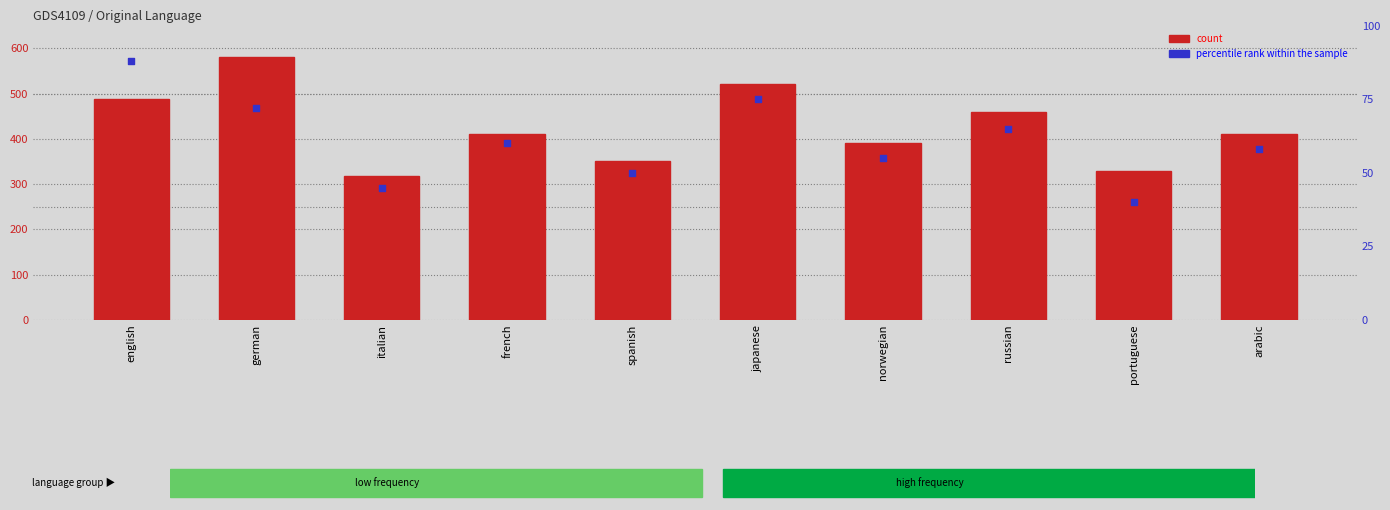

At how many categories does at least one series exceed 211?

10